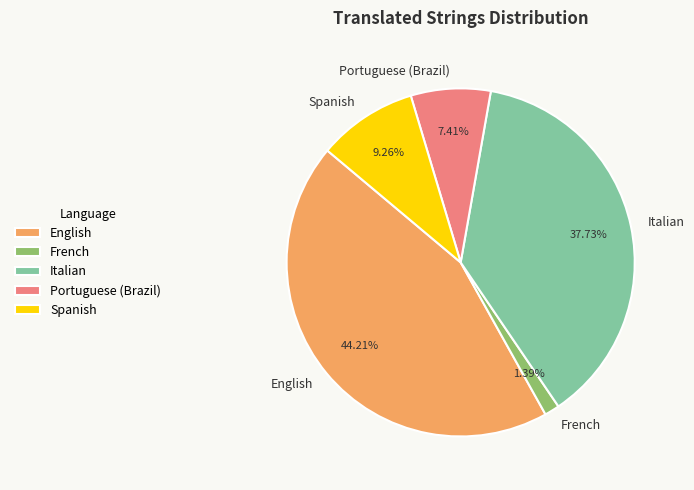

How many slices are in this pie chart?

5